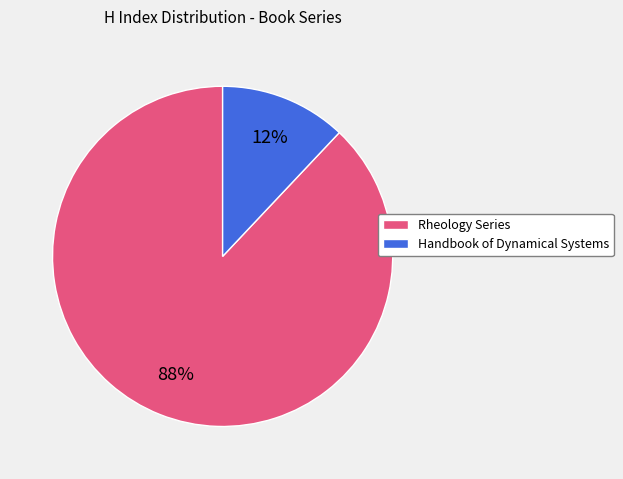

Is there a majority slice in this chart?

Yes